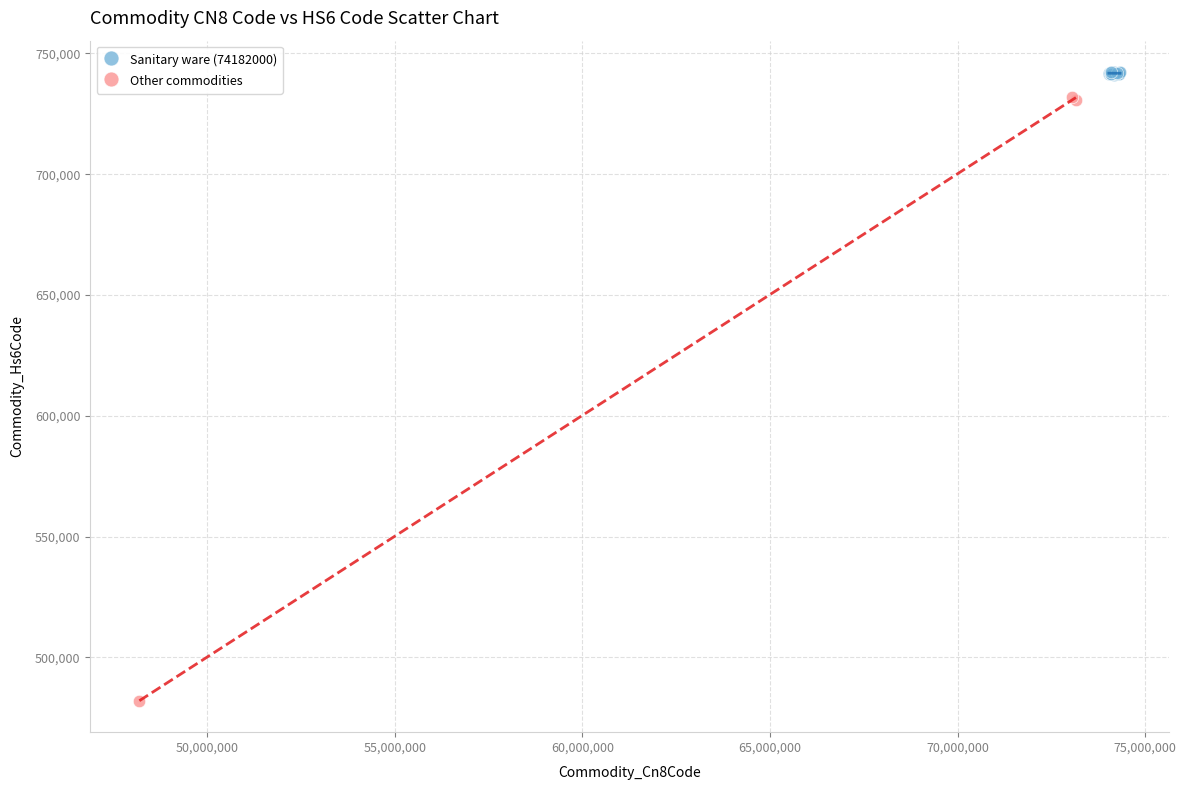

Which series reaches the minimum Y coordinate?

Other commodities